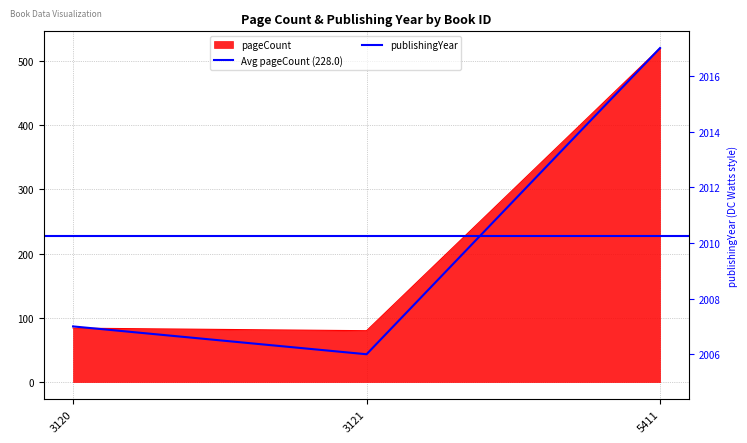

What value does the pageCount series have at 3120?

84